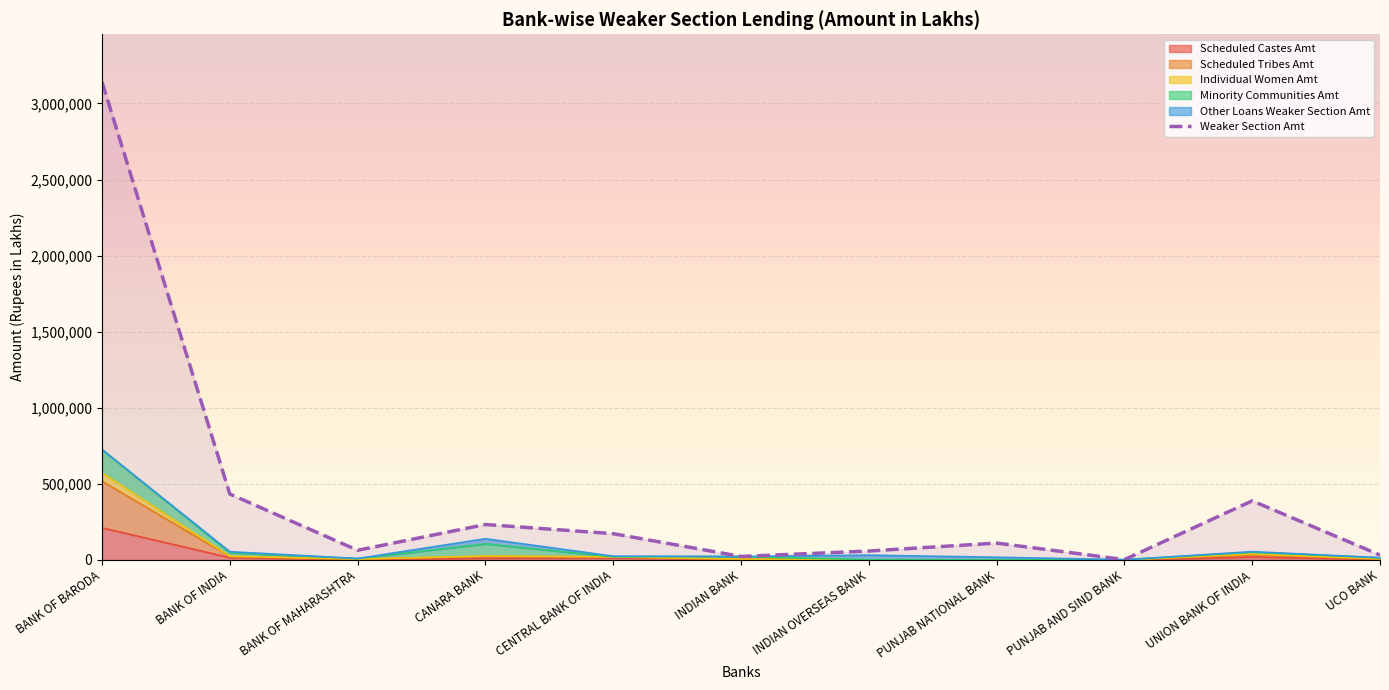

True or false: the data has more than 2 interior local peaks.

True